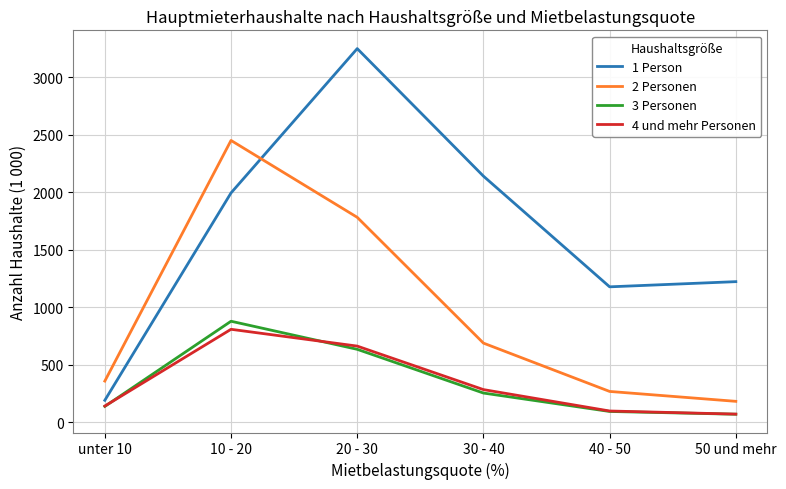

The value of 1 Person at 20 - 30 is 807. True or false?

False